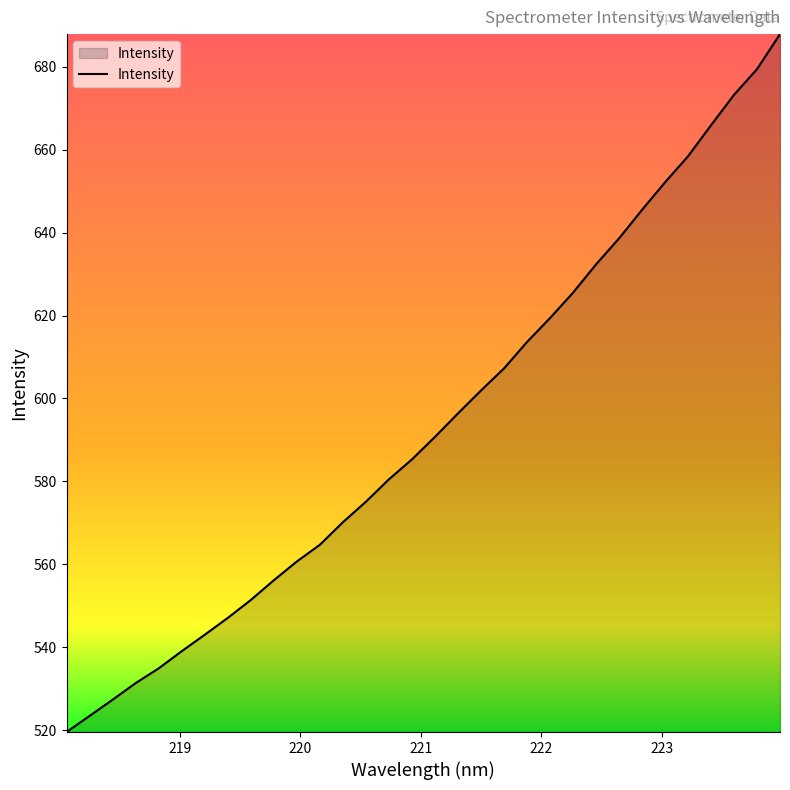

What is the greatest value displayed?

687.9